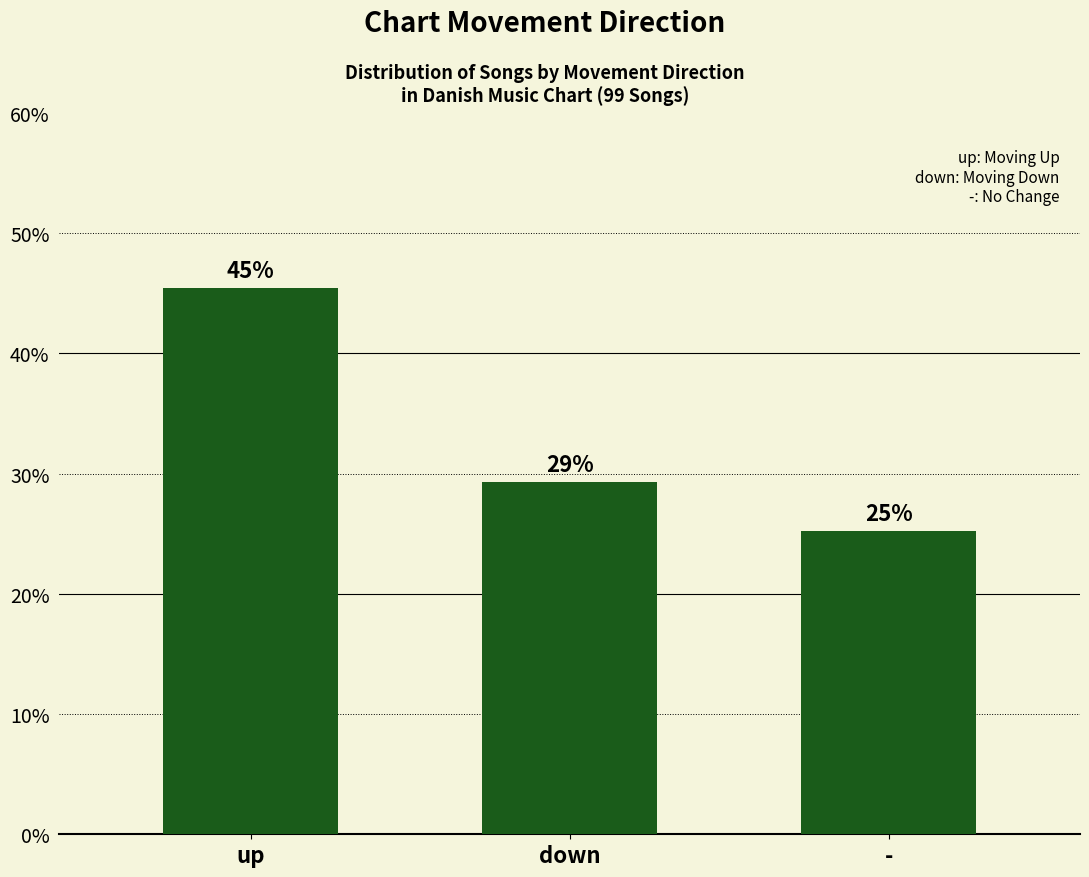

How many bars are there in total?

3